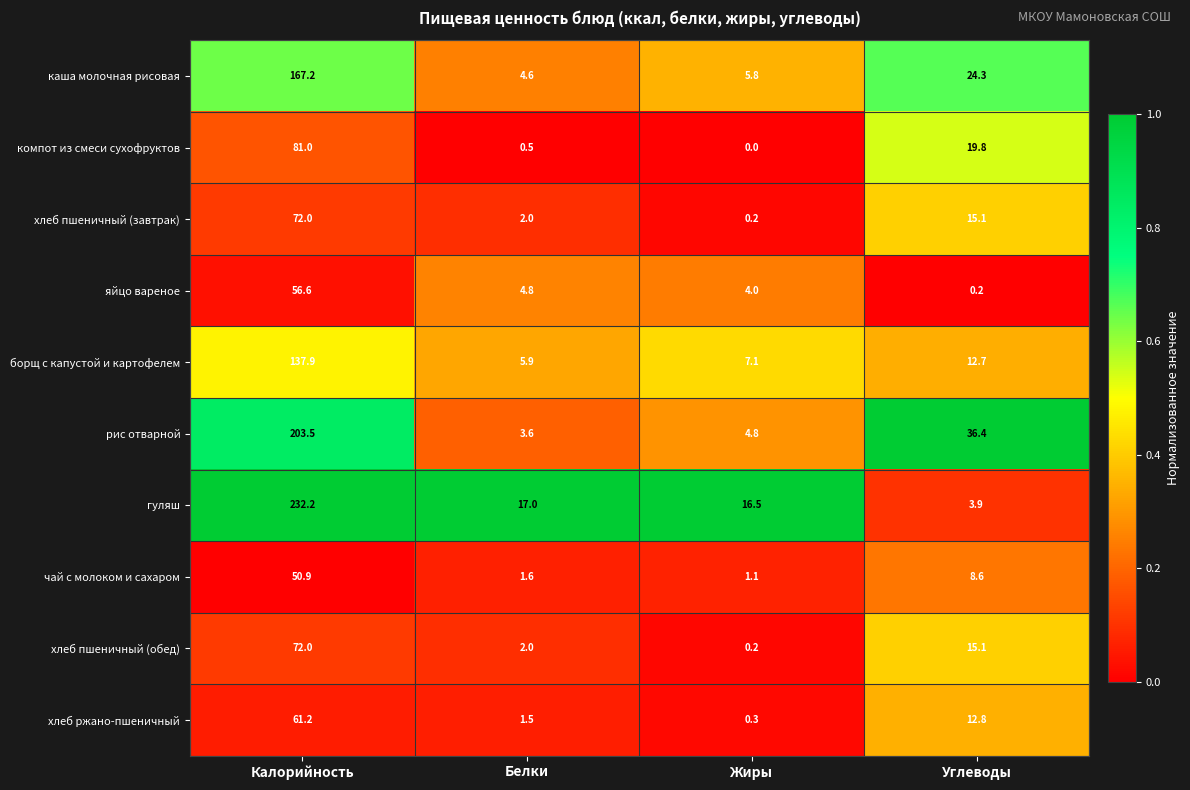

The рис отварной series shows 5.0 at Белки. True or false?

False